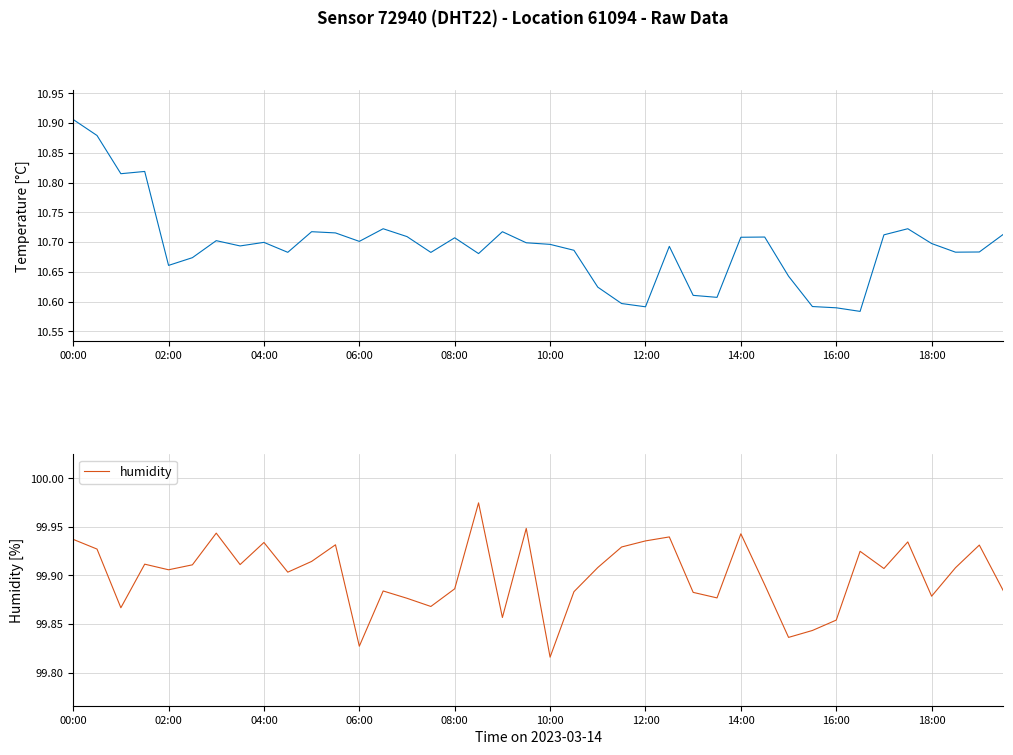

True or false: temperature has more than 0 interior local peaks.

True